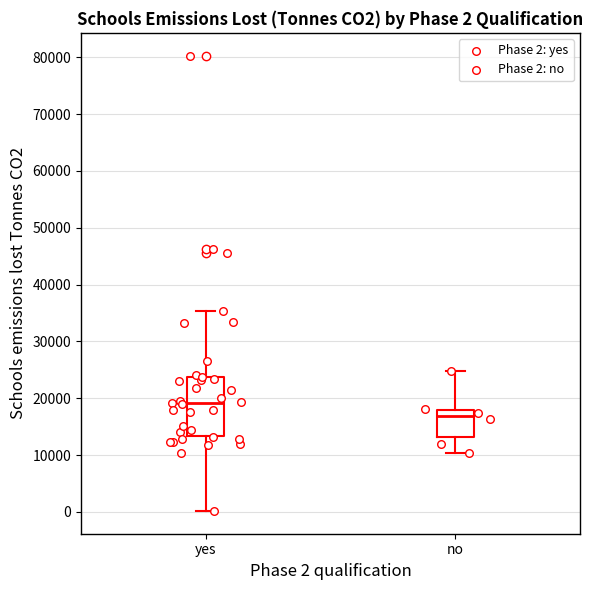

Which box has the highest median line?

yes